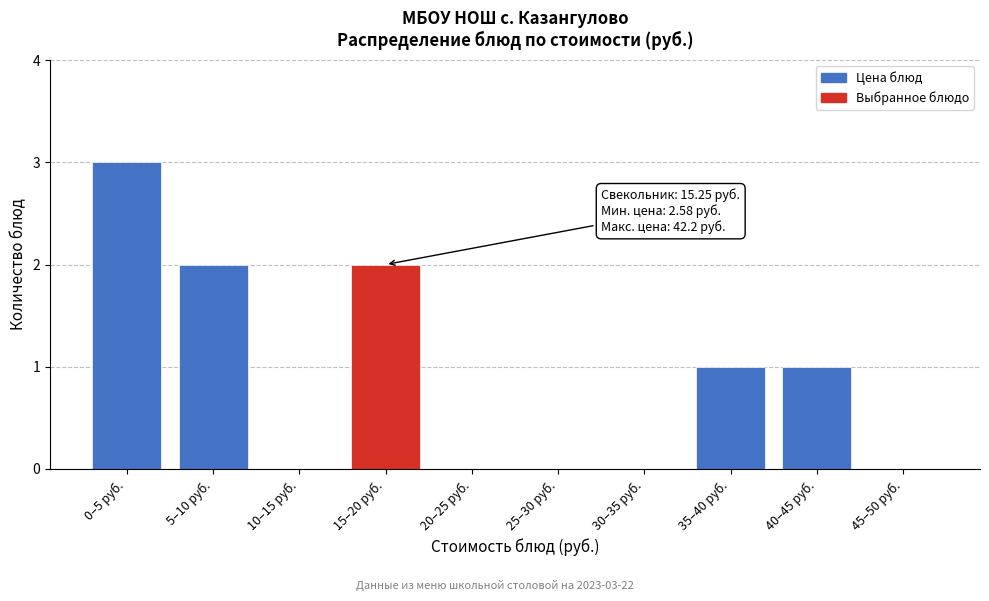

Reading right to left, what are all the values shown in this chart?

45–50 руб.=0	40–45 руб.=1	35–40 руб.=1	30–35 руб.=0	25–30 руб.=0	20–25 руб.=0	15–20 руб.=2	10–15 руб.=0	5–10 руб.=2	0–5 руб.=3